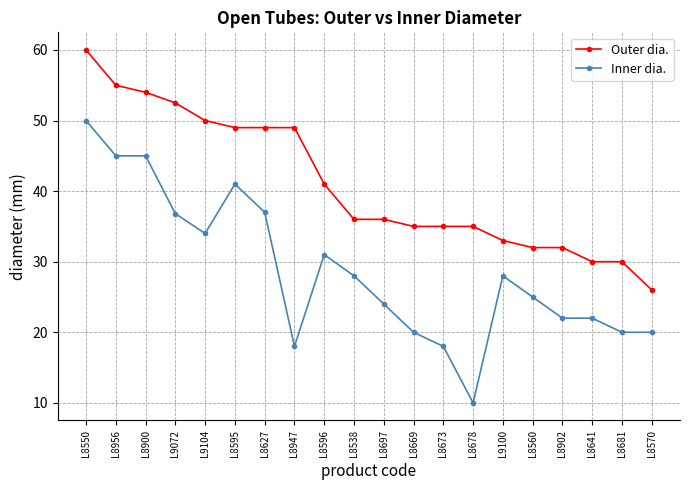

What is the lowest value of the Outer dia. series?

26.0